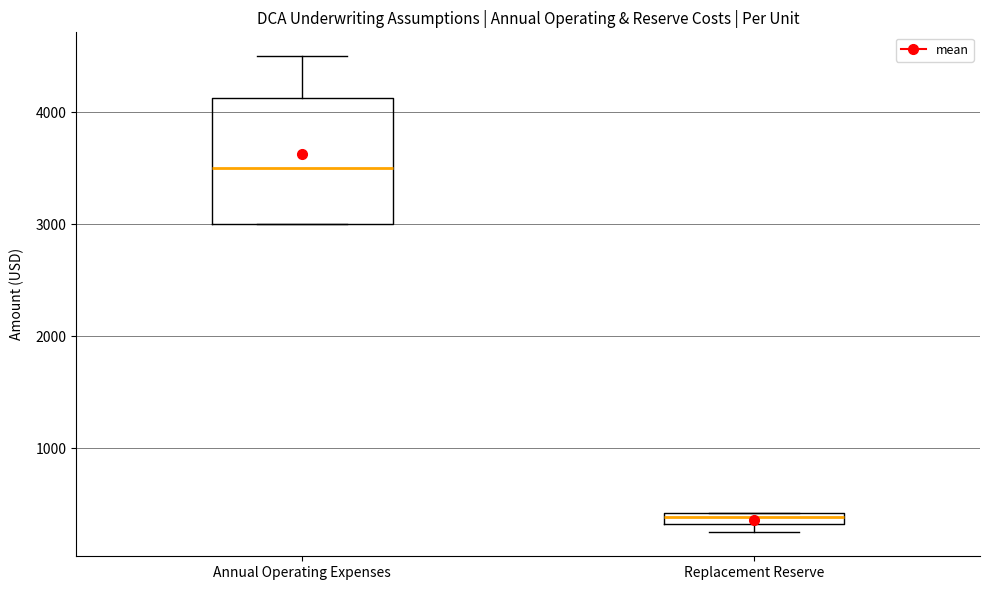

Where is the lower edge of the box for Replacement Reserve on the y-axis? The values are not printed on the chart, so give them approximately, as read against the axis.

300